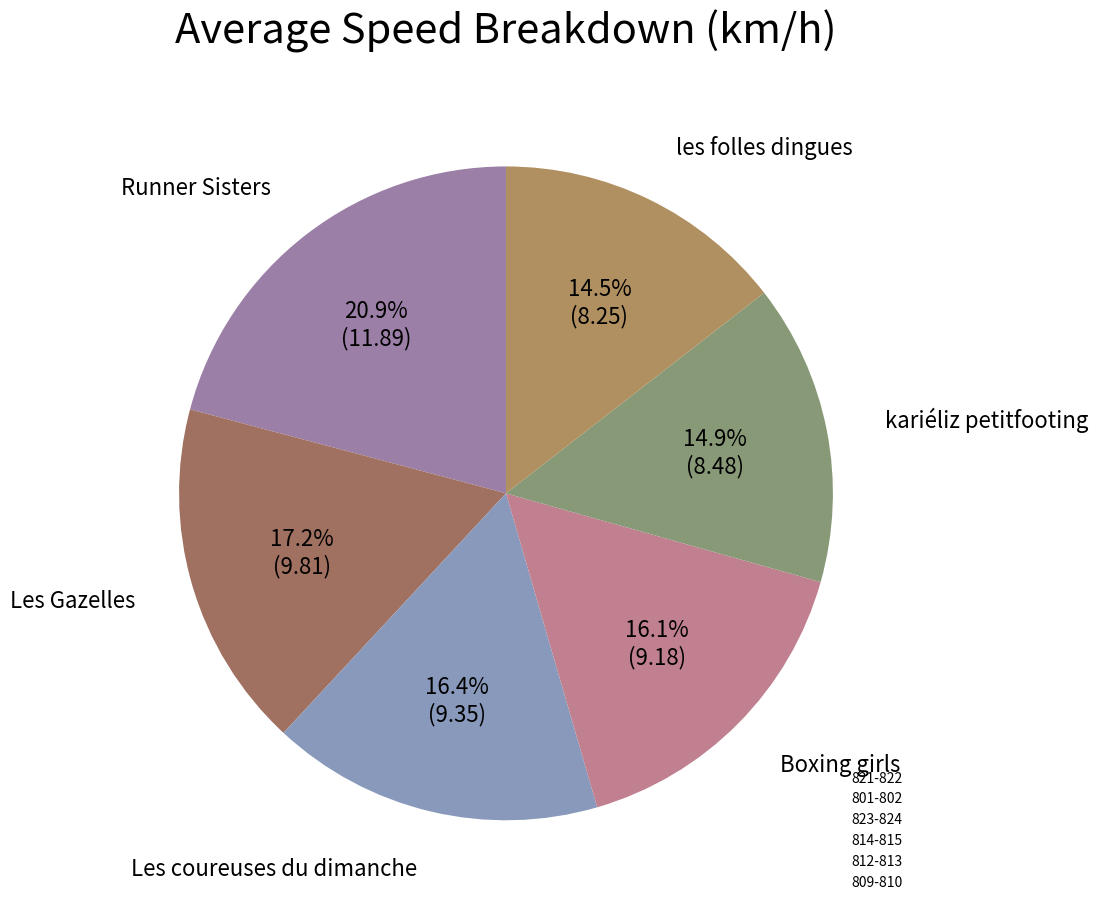

To the nearest percent, what is the difference between the 821-822 and 809-810 slice percentages?

6%